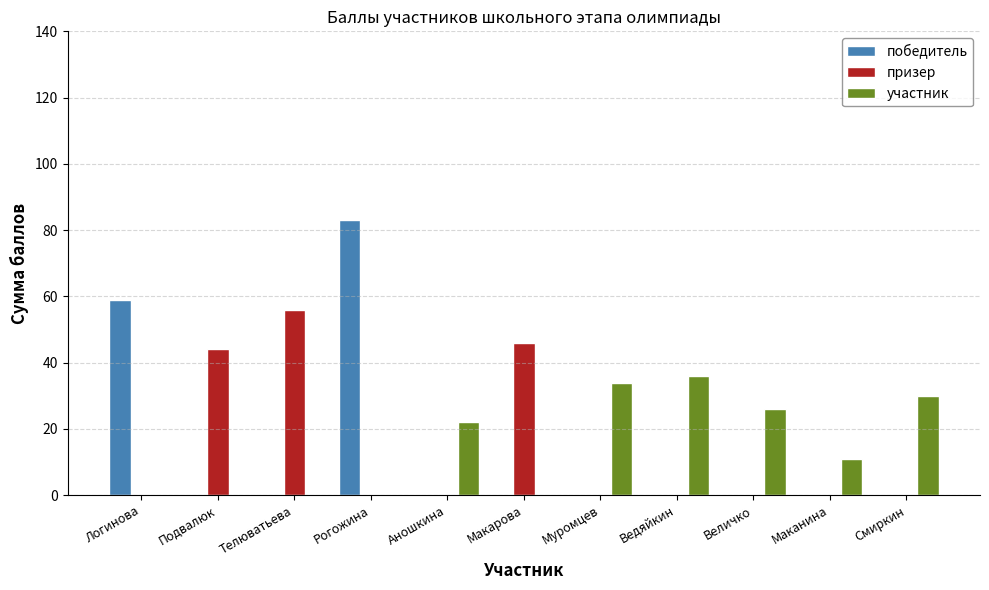

What is the greatest value displayed?

83